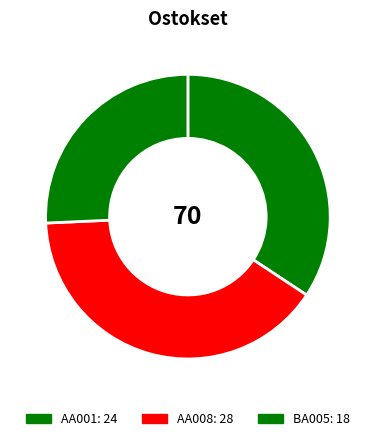

What portion of the pie excludes AA008?

60.0%